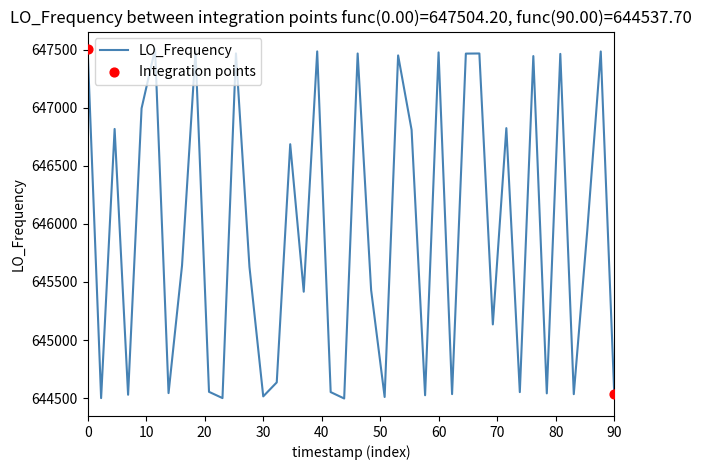

What is the minimum value shown in the chart?

644497.1